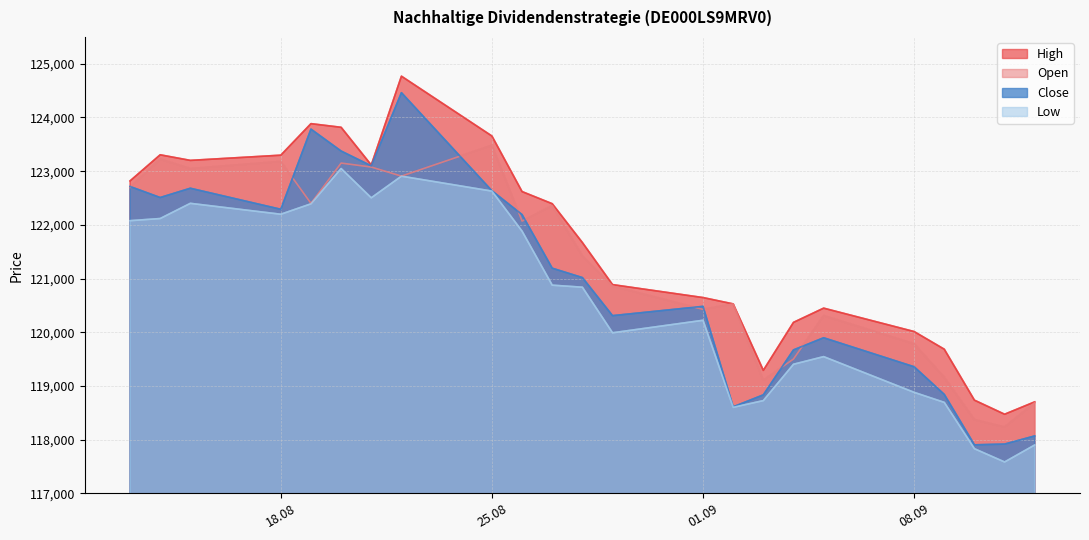

The value of High at 14.08.2025 is 59831. True or false?

False